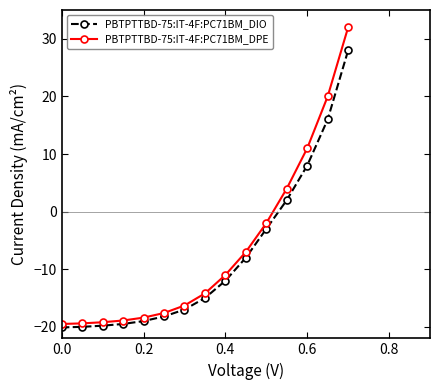

What is the value of the PBTPTTBD-75:IT-4F:PC71BM_DPE point at the 12th from the left?

4.0